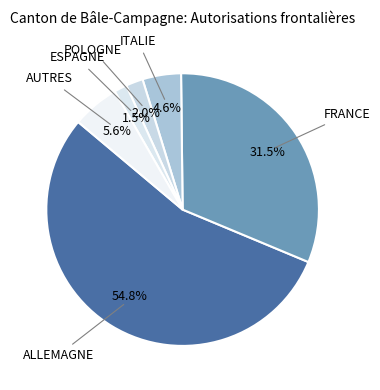

Which category has the biggest portion of the pie?

Allemagne